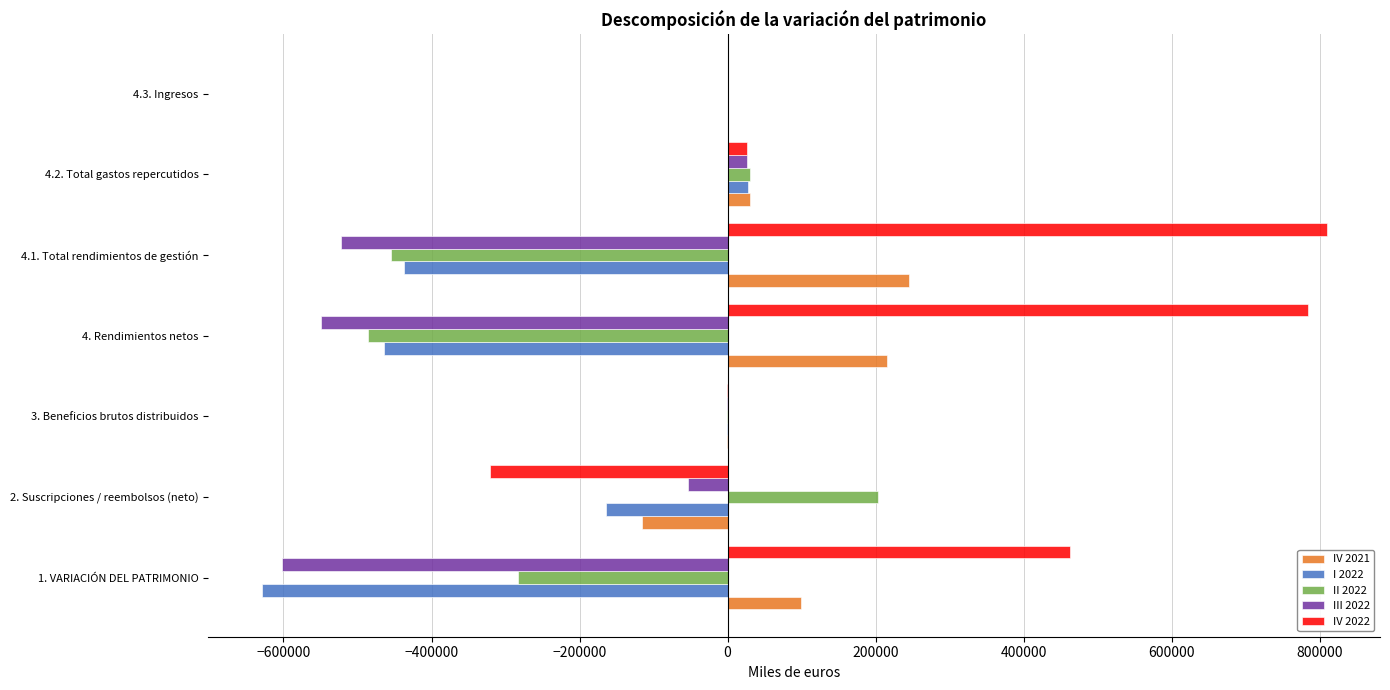

Which series has the largest total across all categories?

IV 2022